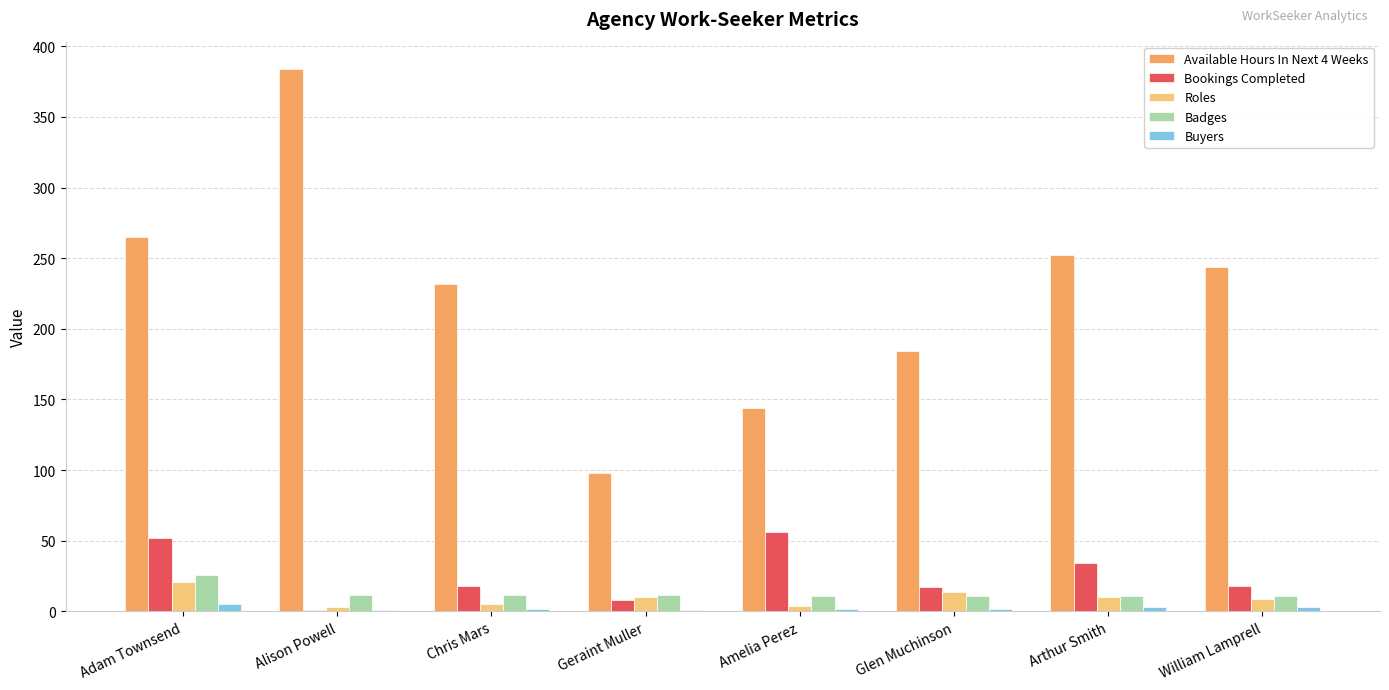

What is the average value of the Roles series?

10